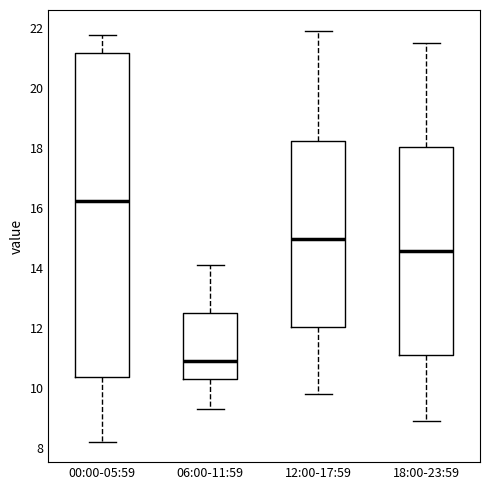

Where is the upper edge of the box for 12:00-17:59 on the y-axis? The values are not printed on the chart, so give them approximately, as read against the axis.

18.2